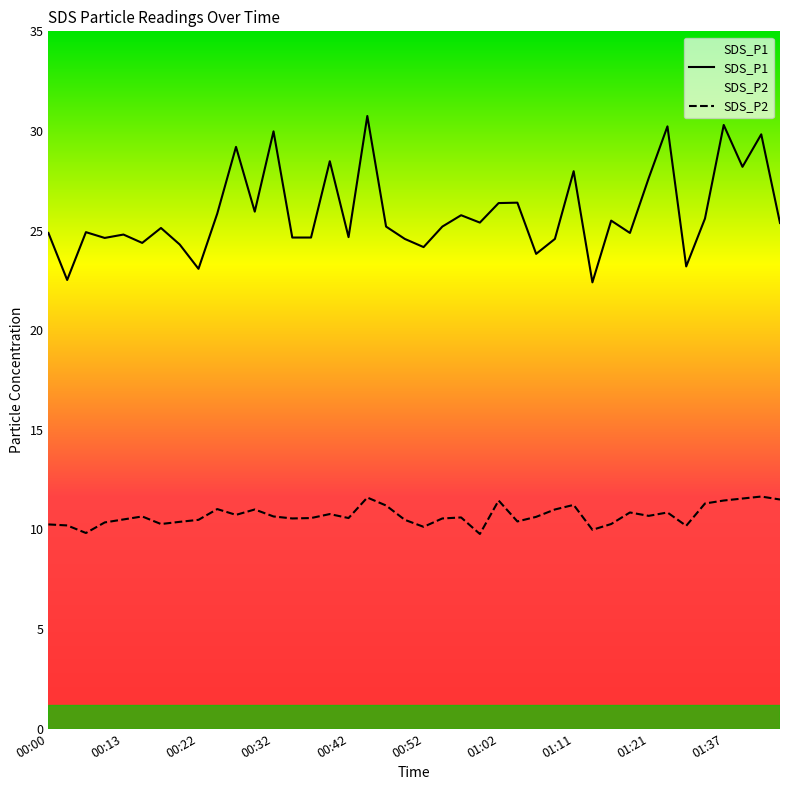

In SDS_P1, how many points are lower than both neighbors (excluding endpoints)?

13